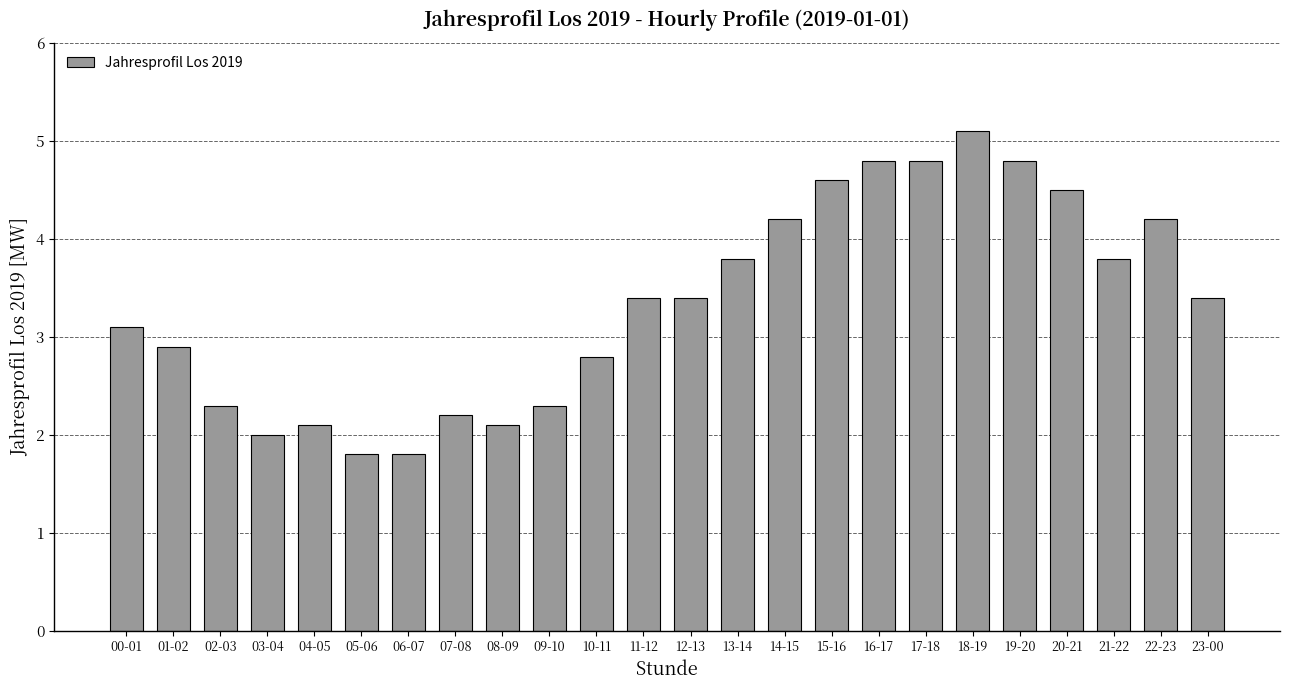

What is the greatest value displayed?

5.1